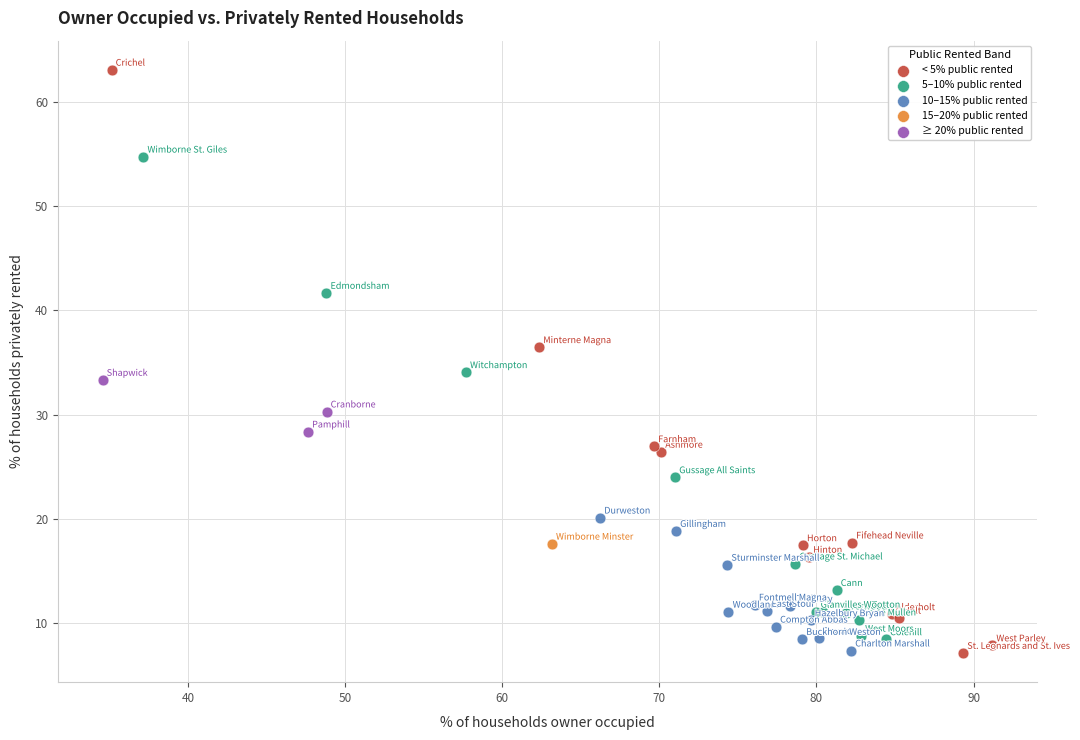

What are all the series names shown in the legend?

< 5% public rented, 5–10% public rented, 10–15% public rented, 15–20% public rented, ≥ 20% public rented